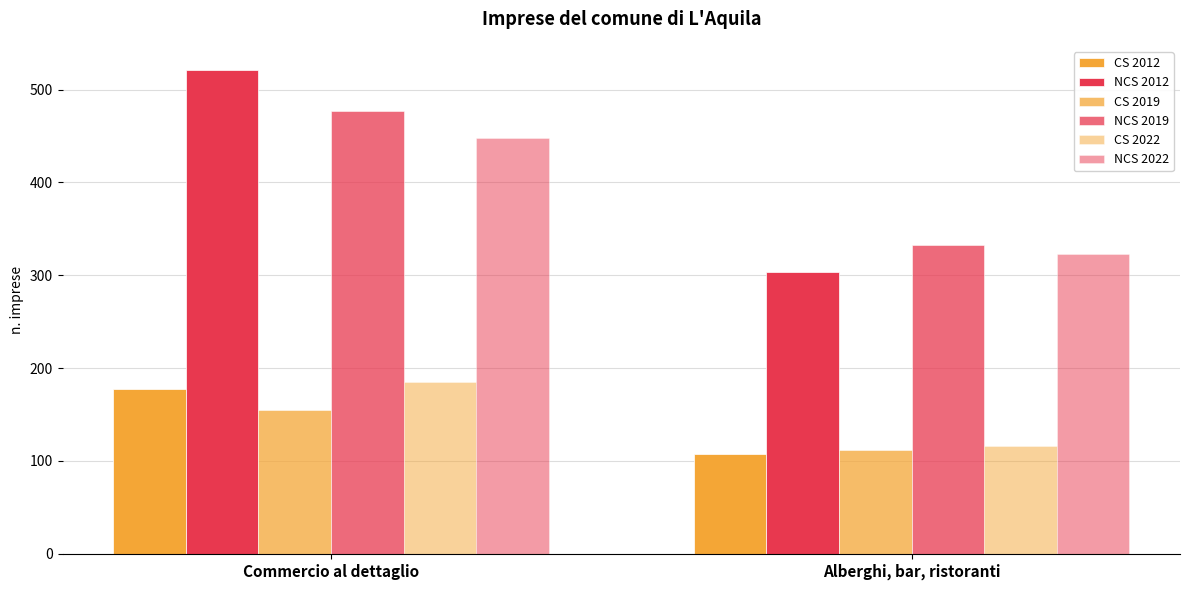

What is the difference between the highest and lowest values at Alberghi, bar, ristoranti?

224.3